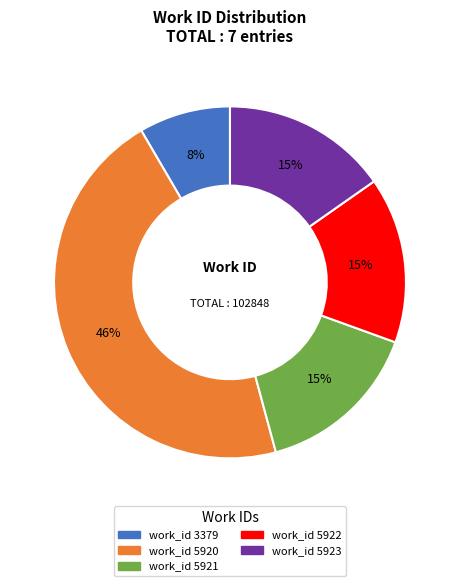

To the nearest percent, what is the average slice percentage?

20%